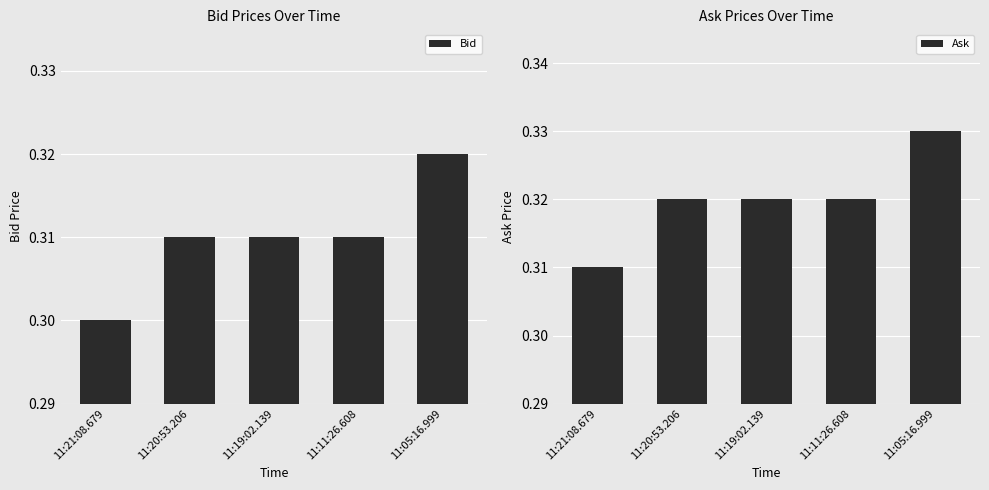

What is the approximate value of Bid at 11:19:02.139?

0.3